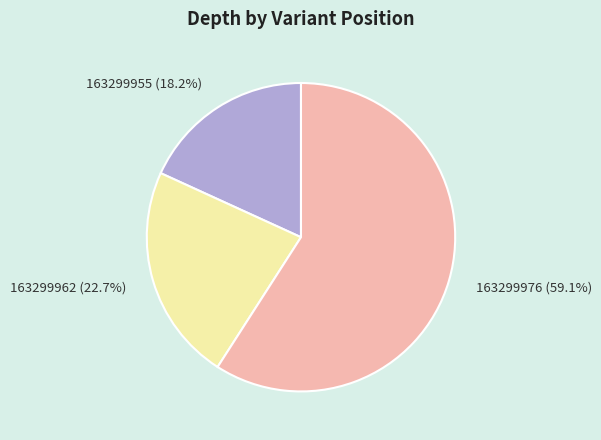

To the nearest percent, what is the average slice percentage?

33%